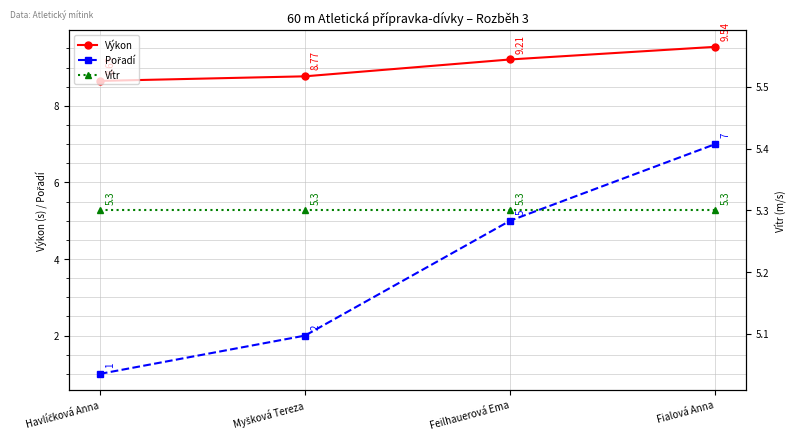

Count the number of data series in this chart.

3